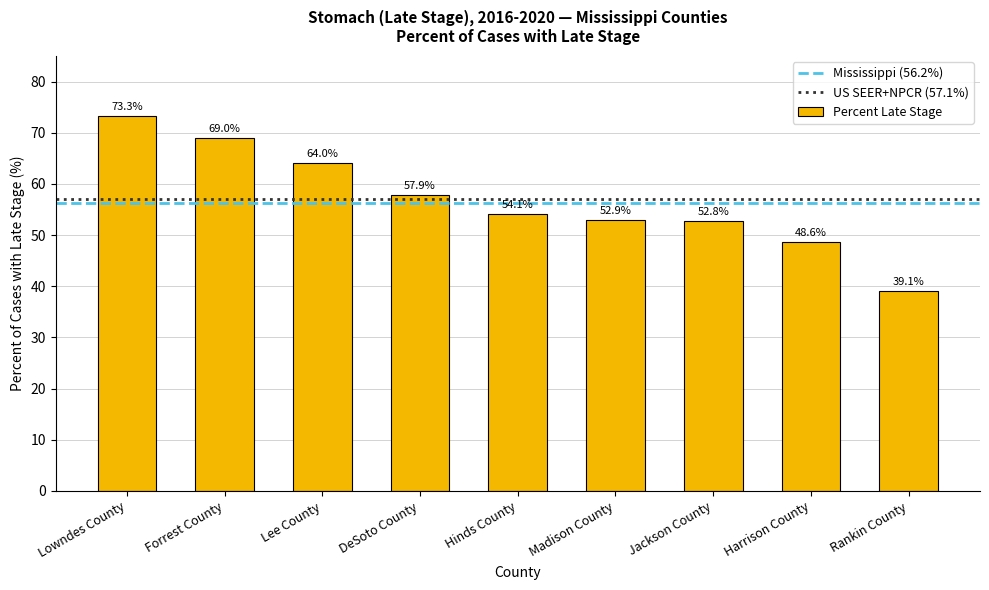

Between Forrest County and DeSoto County, which is larger?

Forrest County